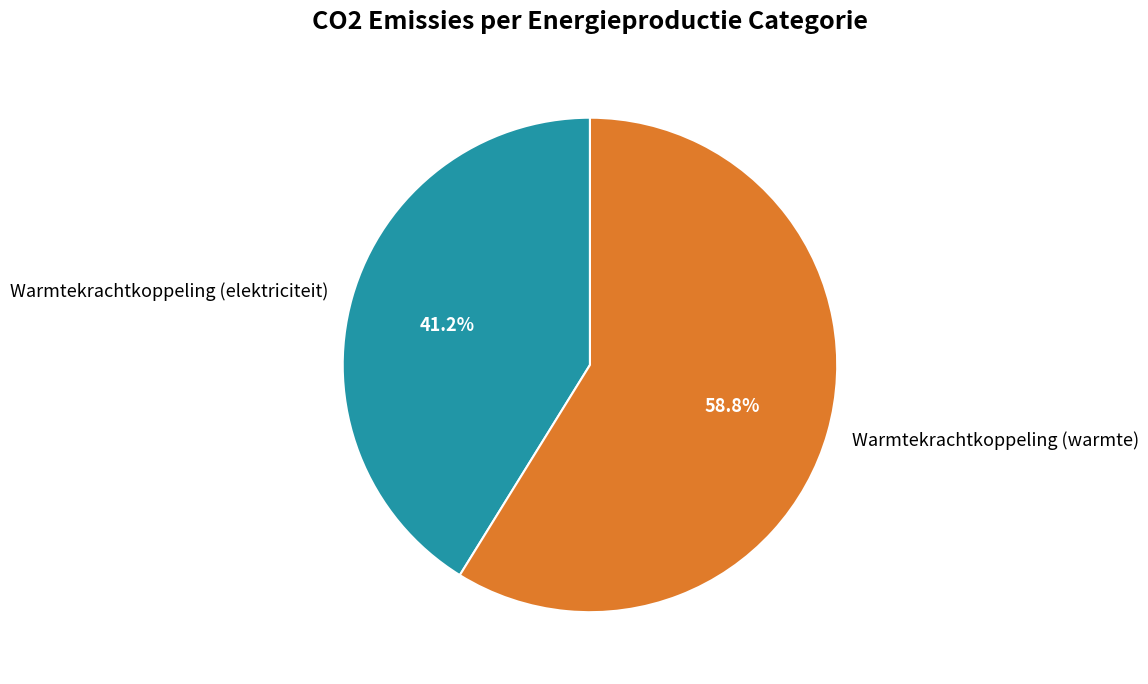

Which category has the smallest portion of the pie?

Warmtekrachtkoppeling (elektriciteit)